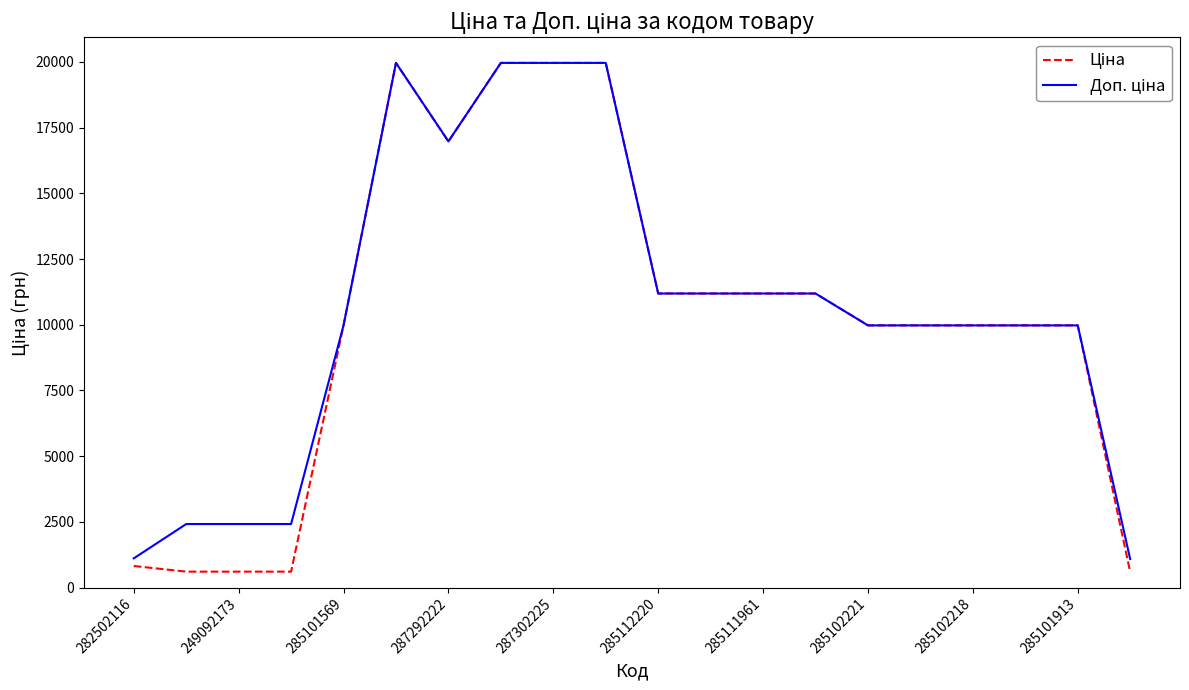

What is the minimum value shown in the chart?

589.9